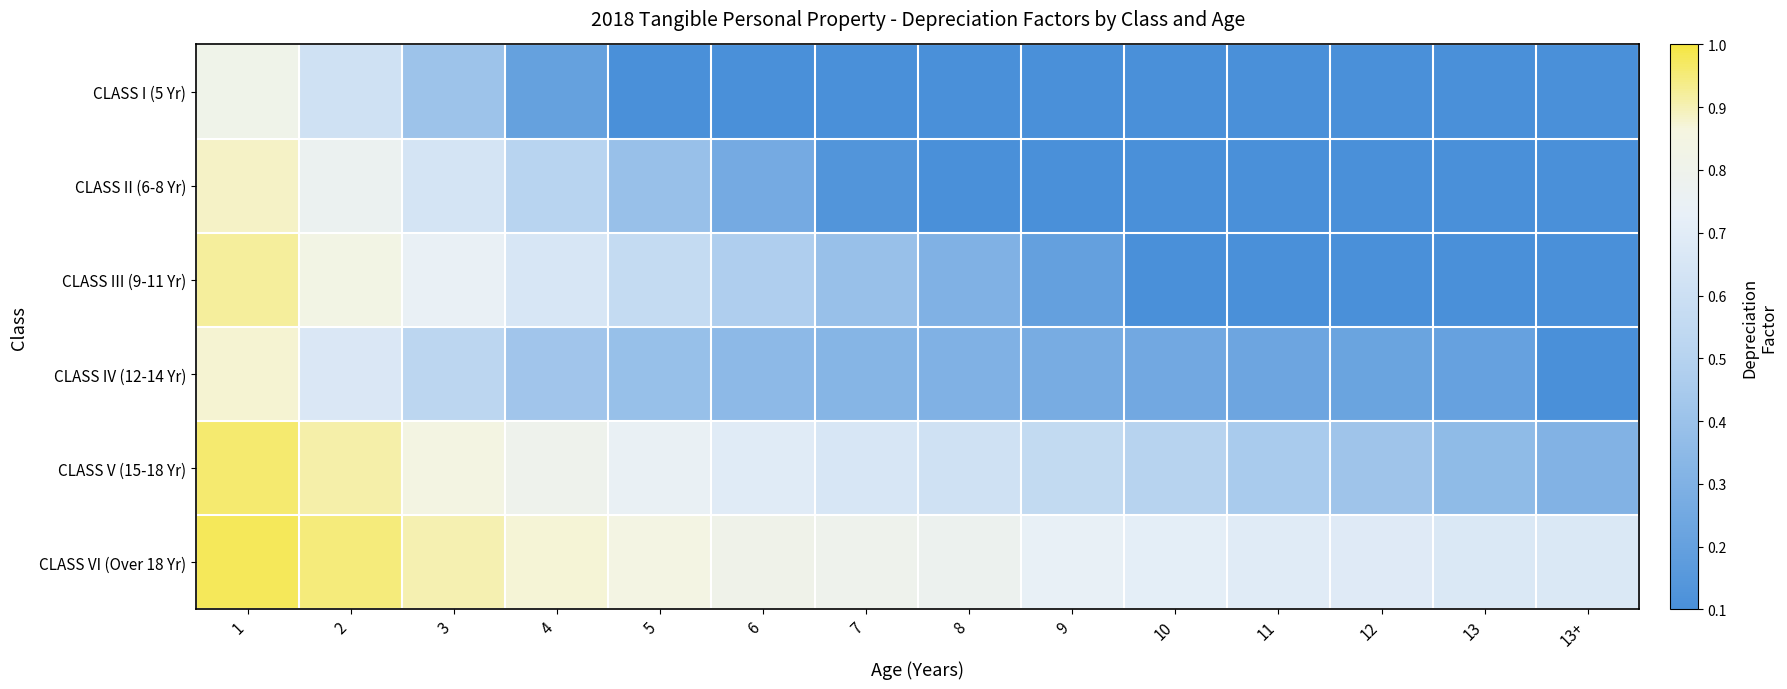

At which category is the sum across all series the highest?

1